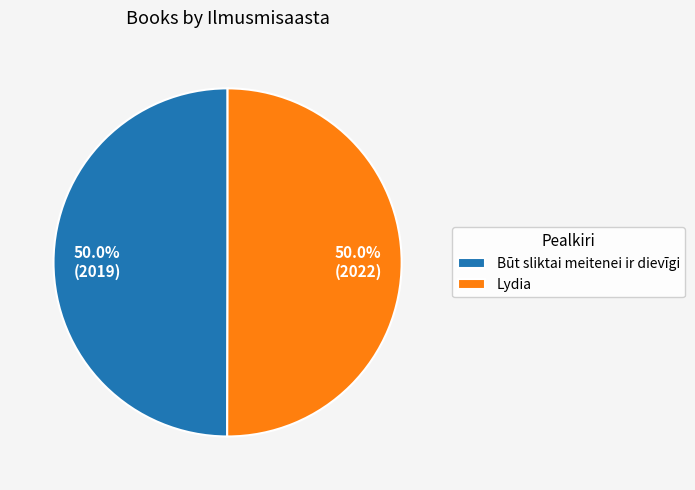

True or false: Lydia accounts for 42% of the total.

False